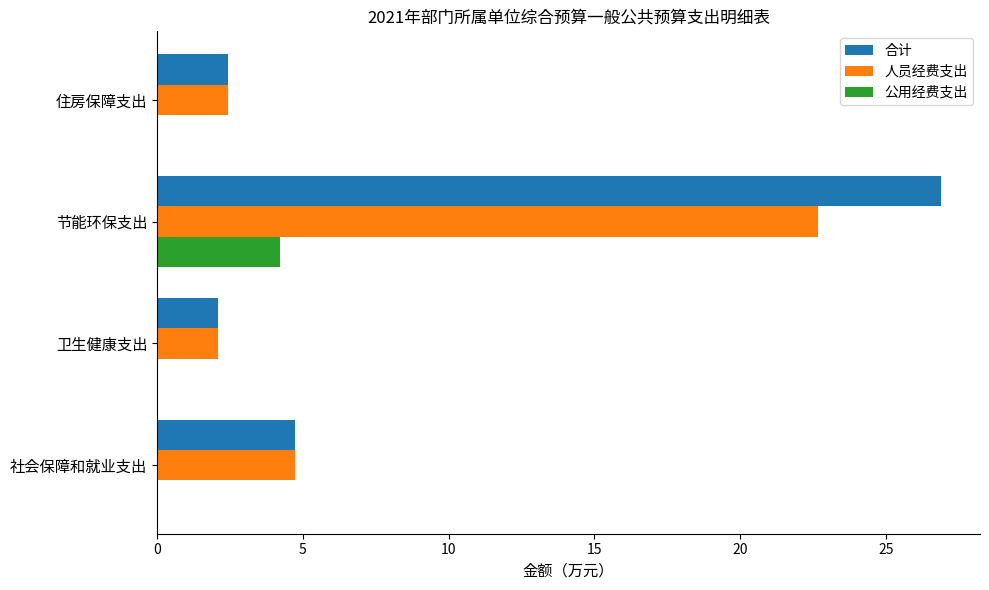

True or false: 合计 has a value of 4.7 at 社会保障和就业支出.

True